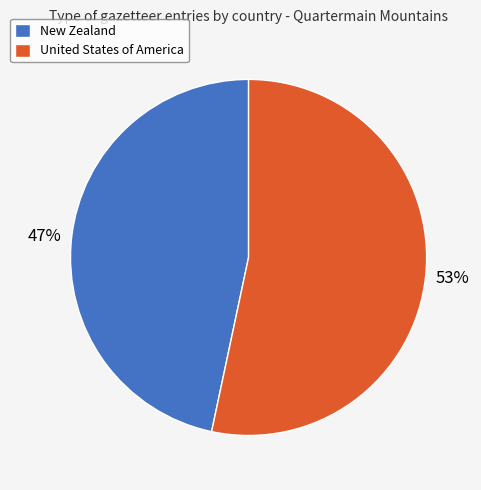

To the nearest percent, what is the combined percentage of United States of America and New Zealand?

100%